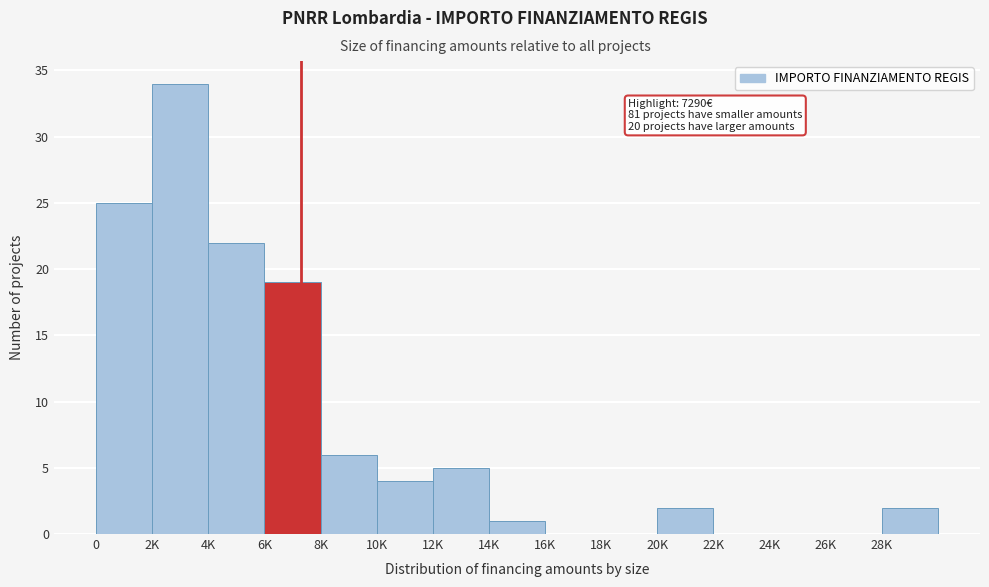

Reading left to right, list all the values displayed in this chart.

0=25	2K=34	4K=22	6K=19	8K=6	10K=4	12K=5	14K=1	16K=0	18K=0	20K=2	22K=0	24K=0	26K=0	28K=2